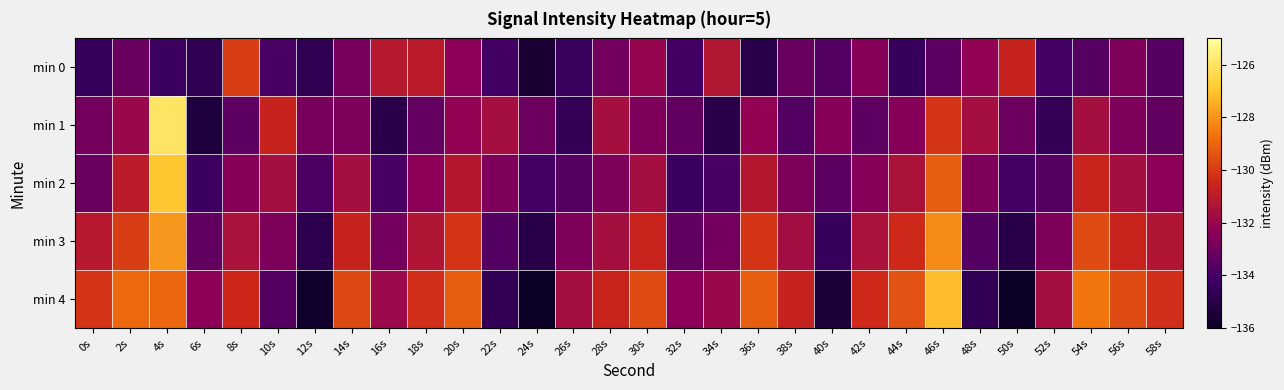

What is the smallest value displayed?

-136.0